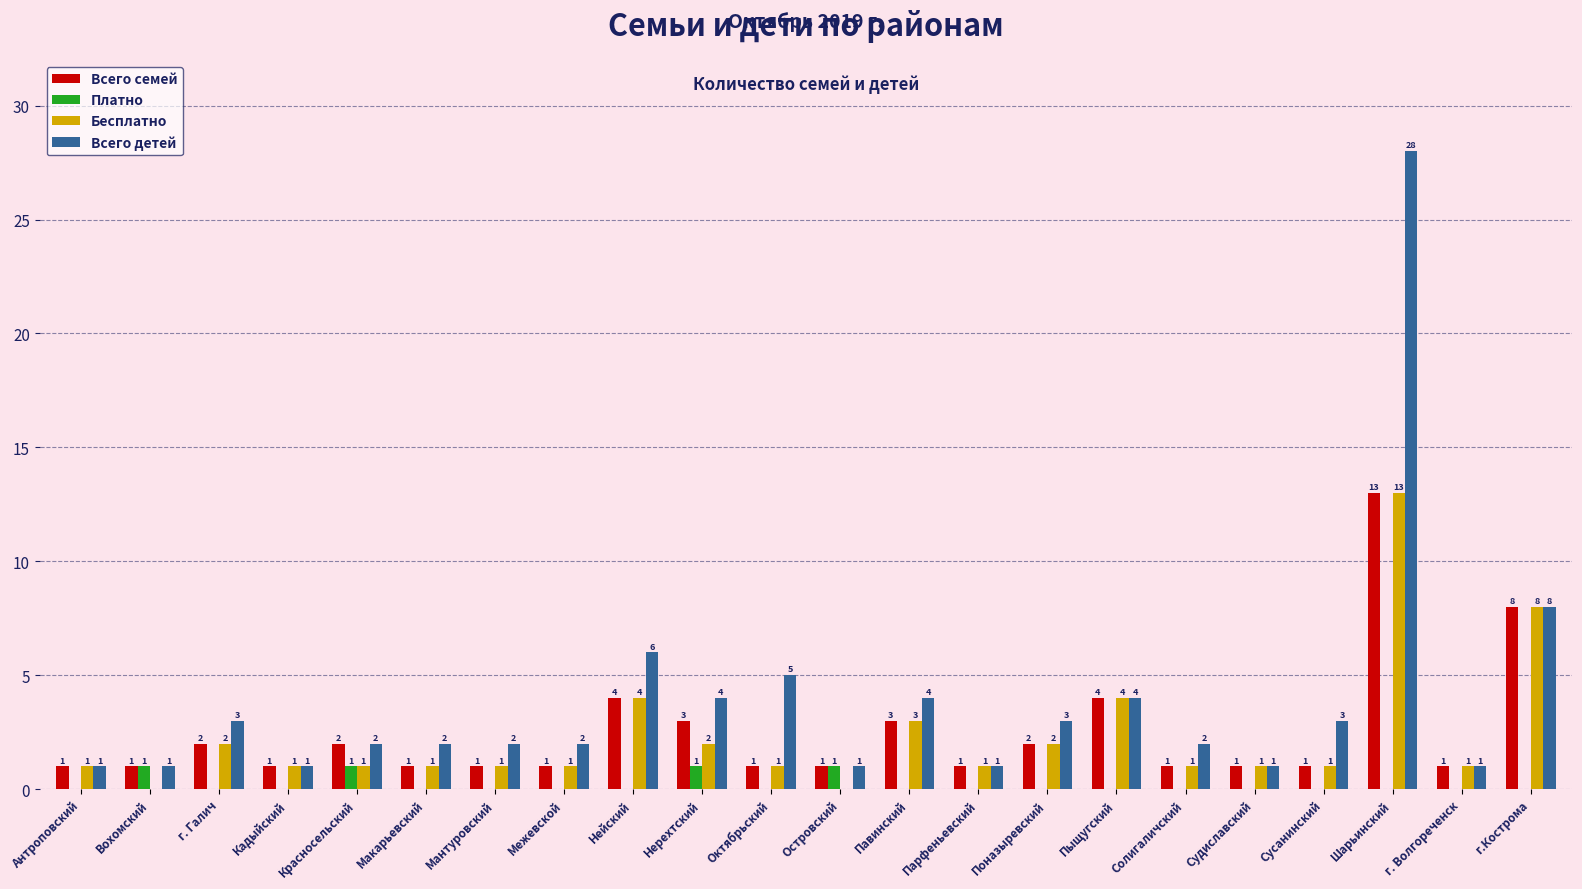

Is the value of Платно at Островский greater than the value of Всего детей at Октябрьский?

No